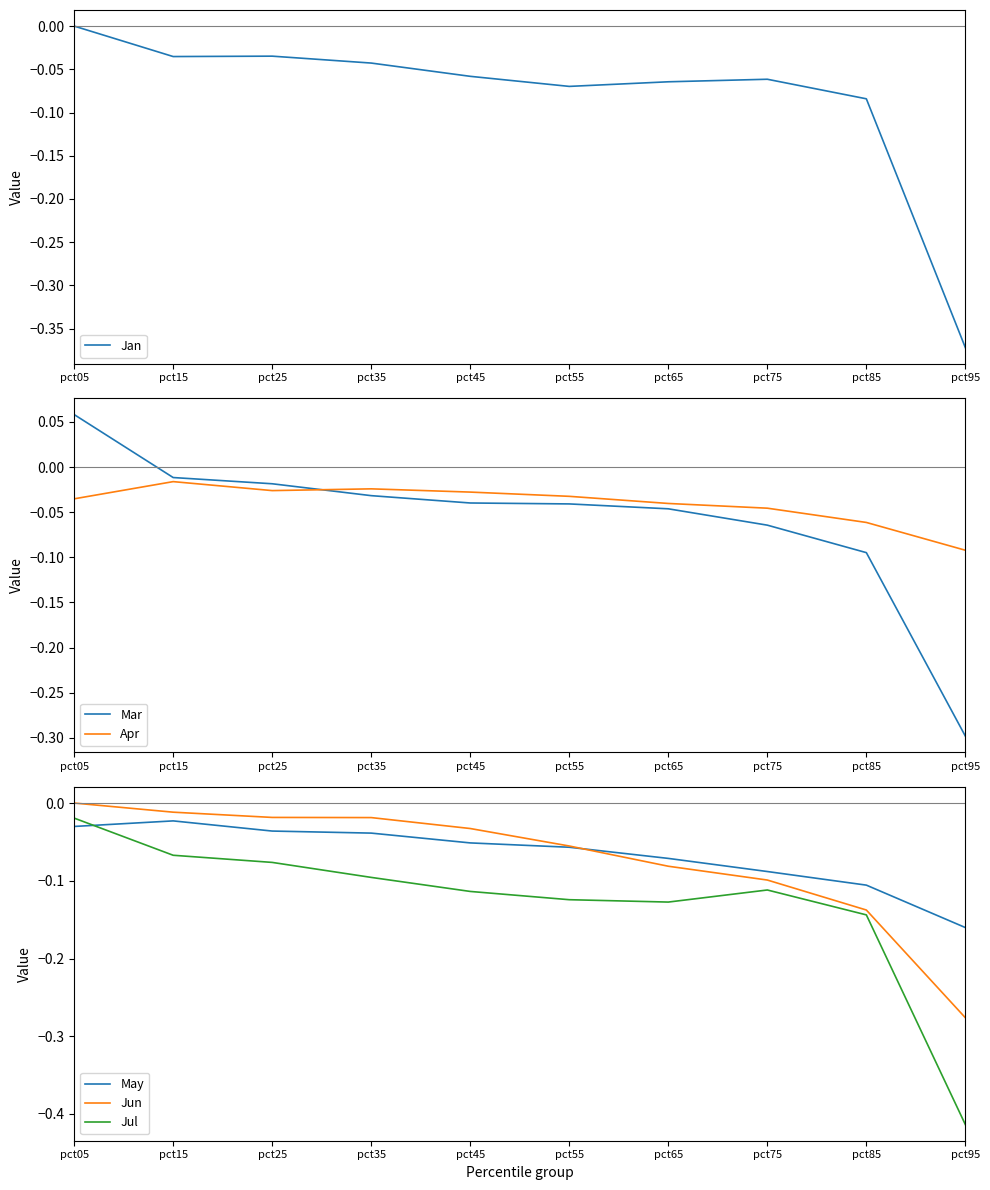

Which series changed the most between pct75 and pct95?

Jan